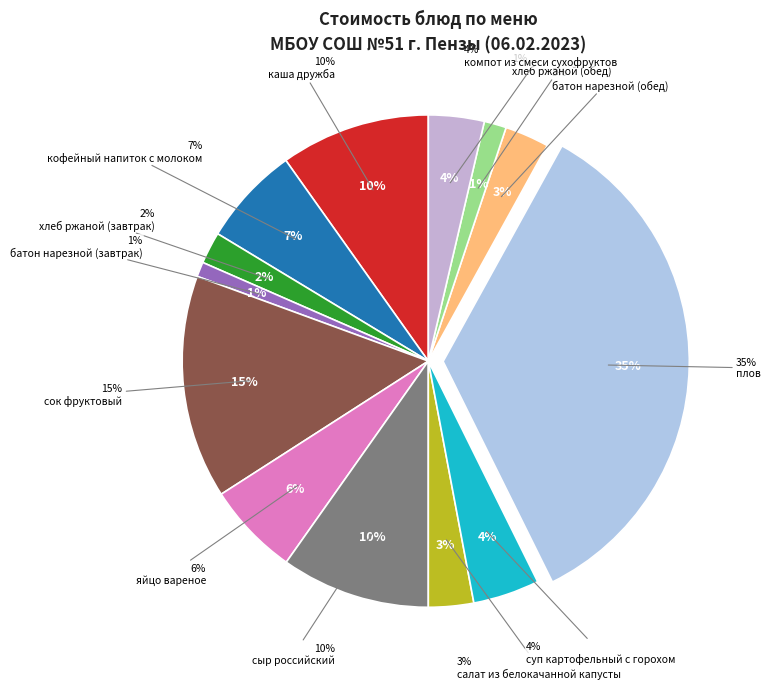

To the nearest percent, what portion does батон нарезной (завтрак) represent?

1%